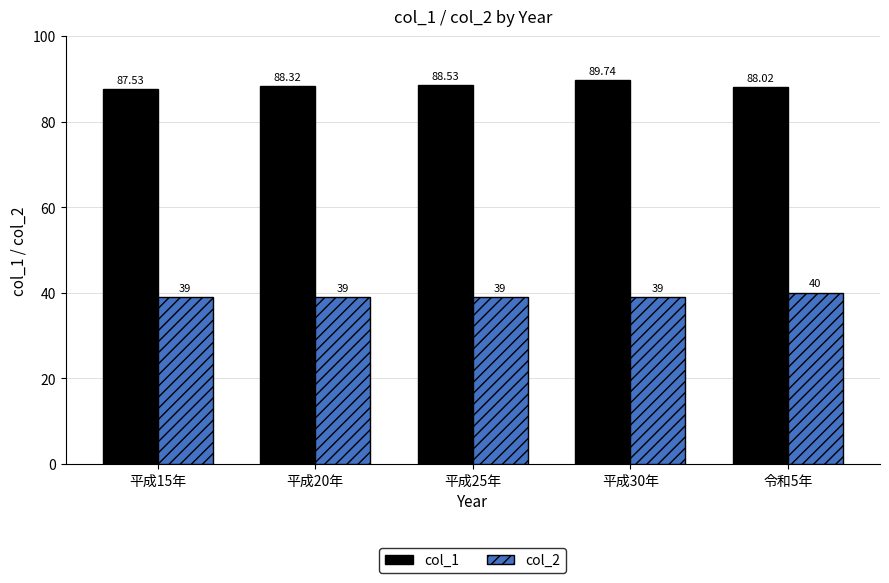

What is the sum of all col_1 values?

442.1